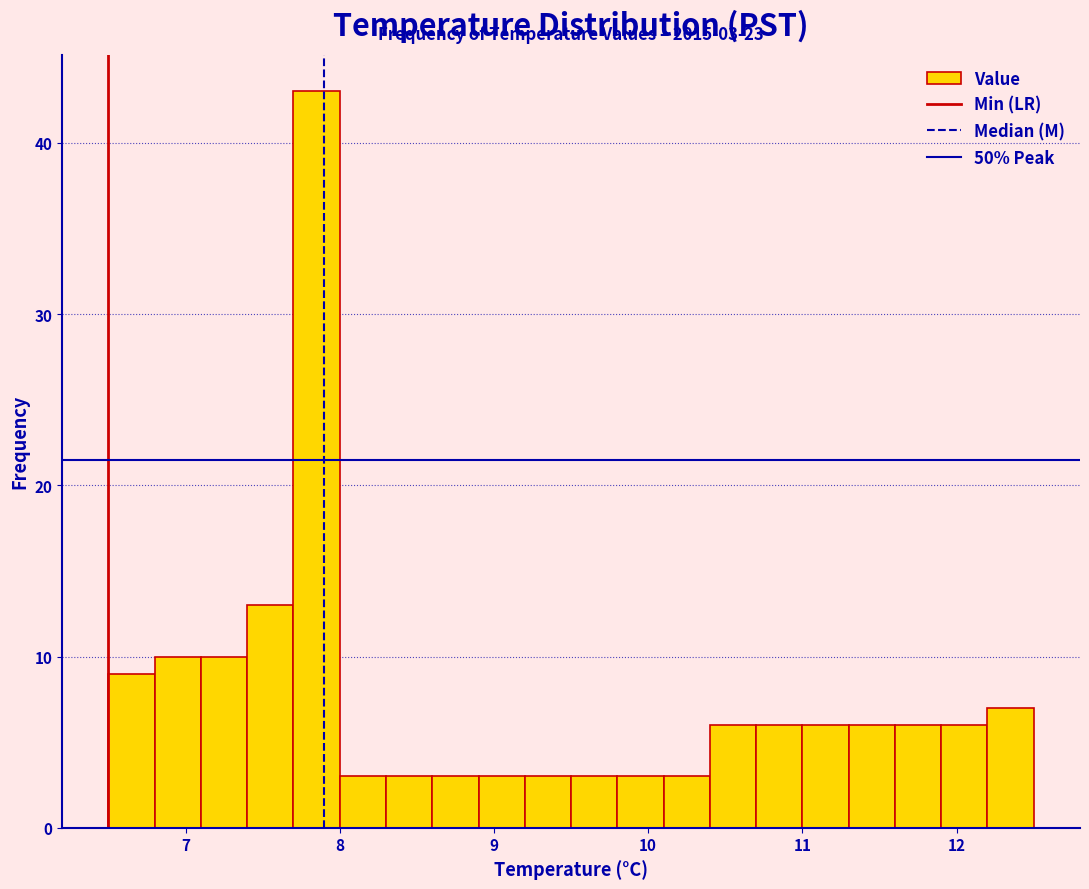

Read against the x-axis, roughly where is the centre of the tallest bar?

7.9